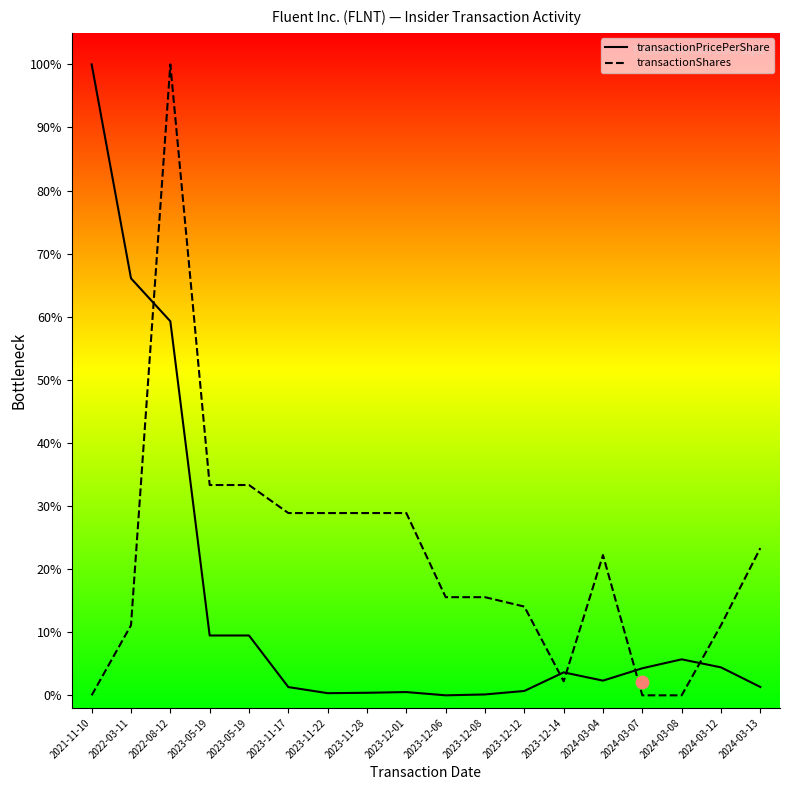

At how many categories does at least one series exceed 0?

18